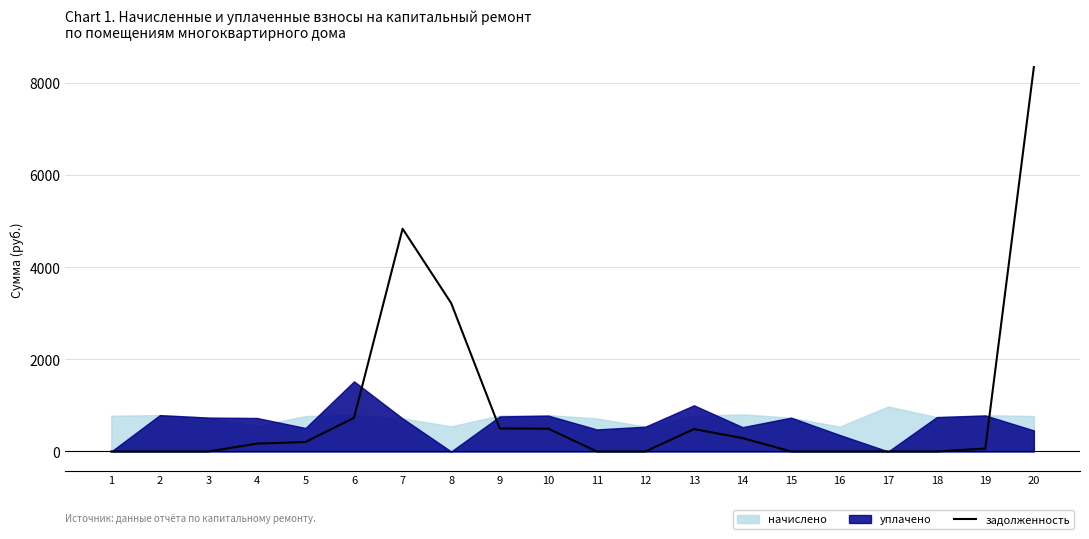

Is it true that the value at 4 is 76.9?

False